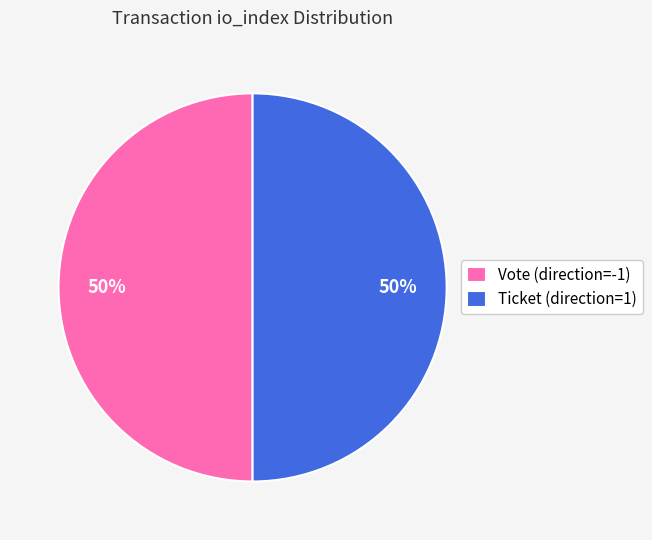

To the nearest percent, what is the average slice percentage?

50%